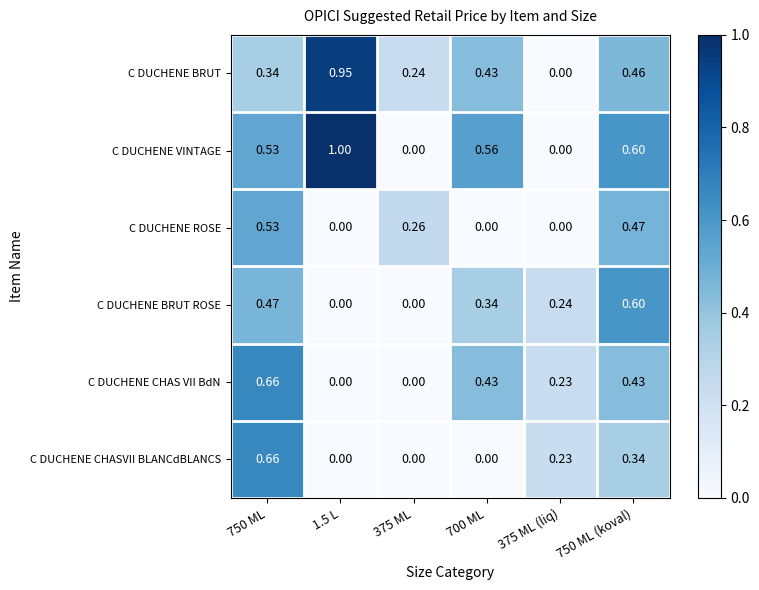

Between 375 ML (liq) and 750 ML (koval), which series saw the biggest shift?

C DUCHENE VINTAGE